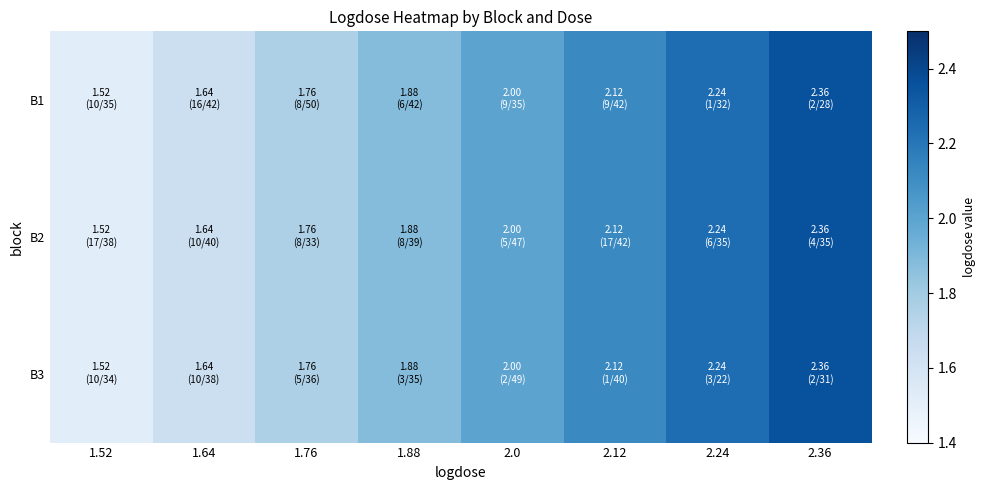

List the series in order of their peak value, highest first.

B1, B2, B3